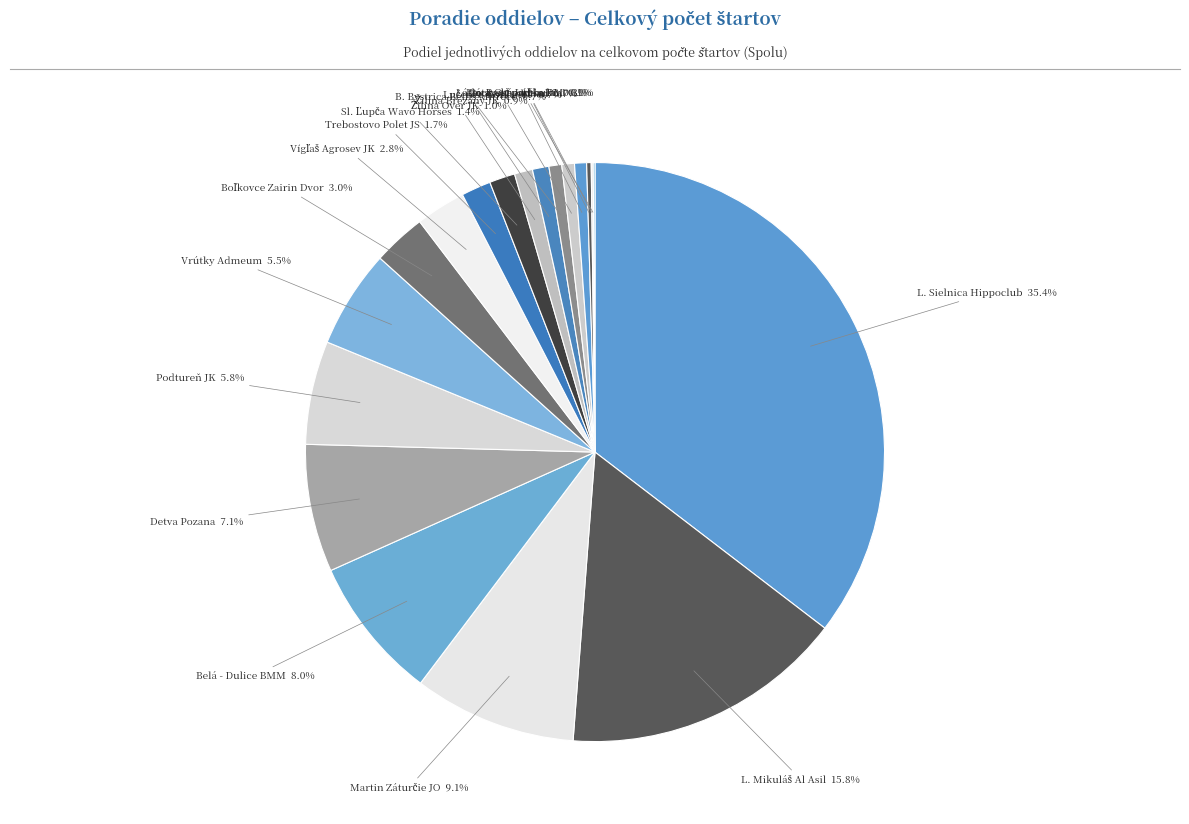

What is the total percentage of Podtureň JK and B. Bystrica Bellis Mitreco?

6.5%